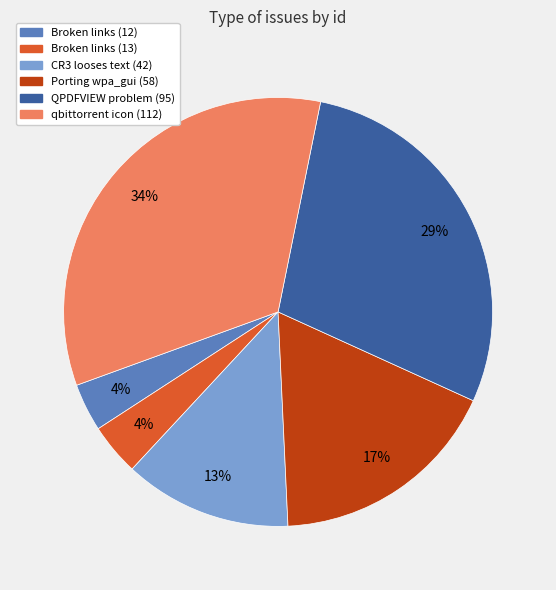

Is it true that QPDFVIEW problem (95) is 43% of the pie?

False